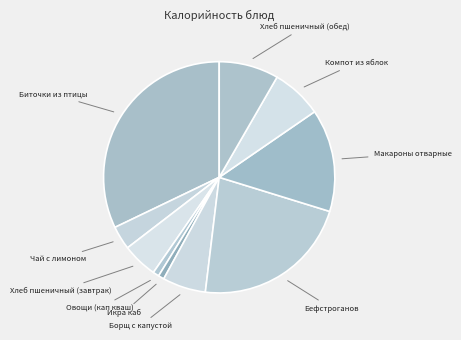

To the nearest percent, what is the average slice percentage?

10%